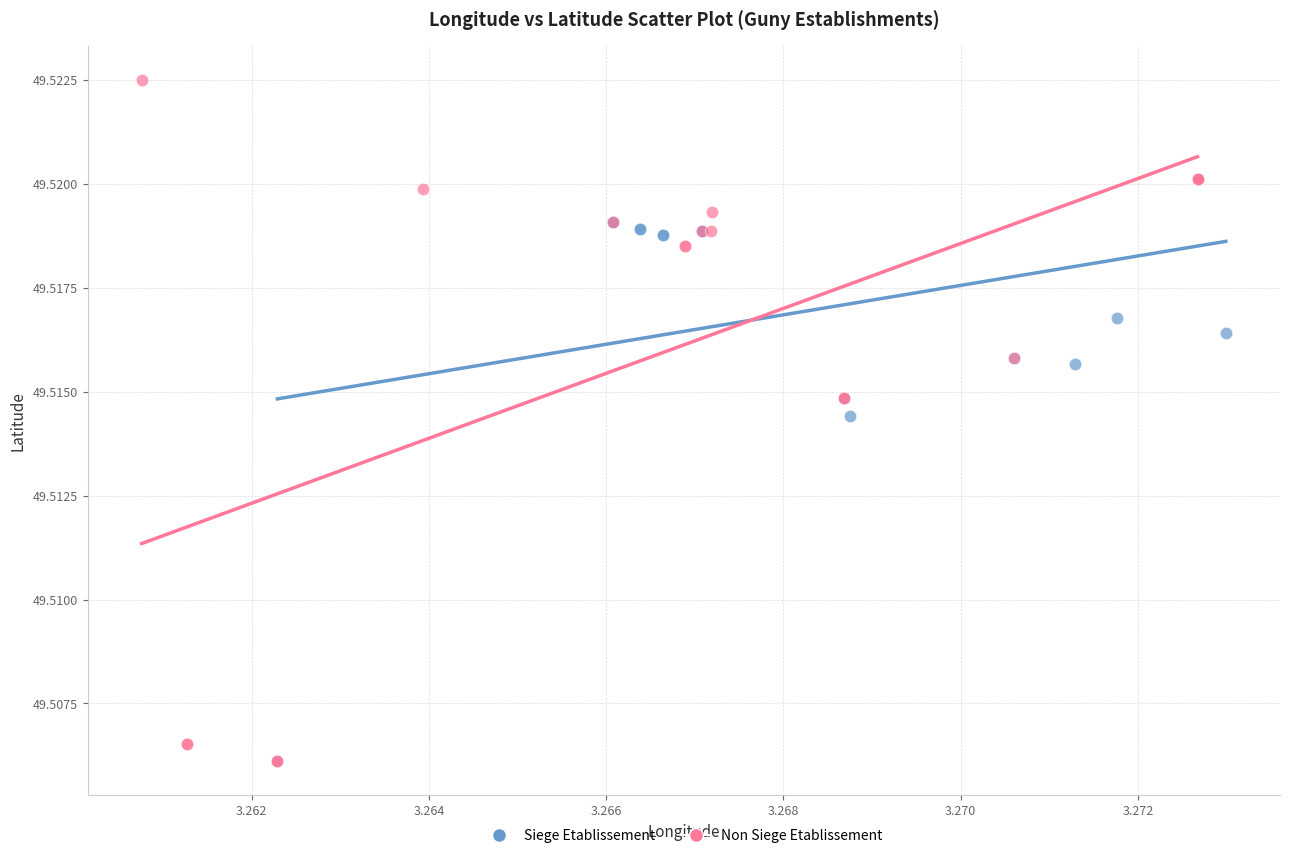

Which series has the widest spread of Y values?

Non Siege Etablissement